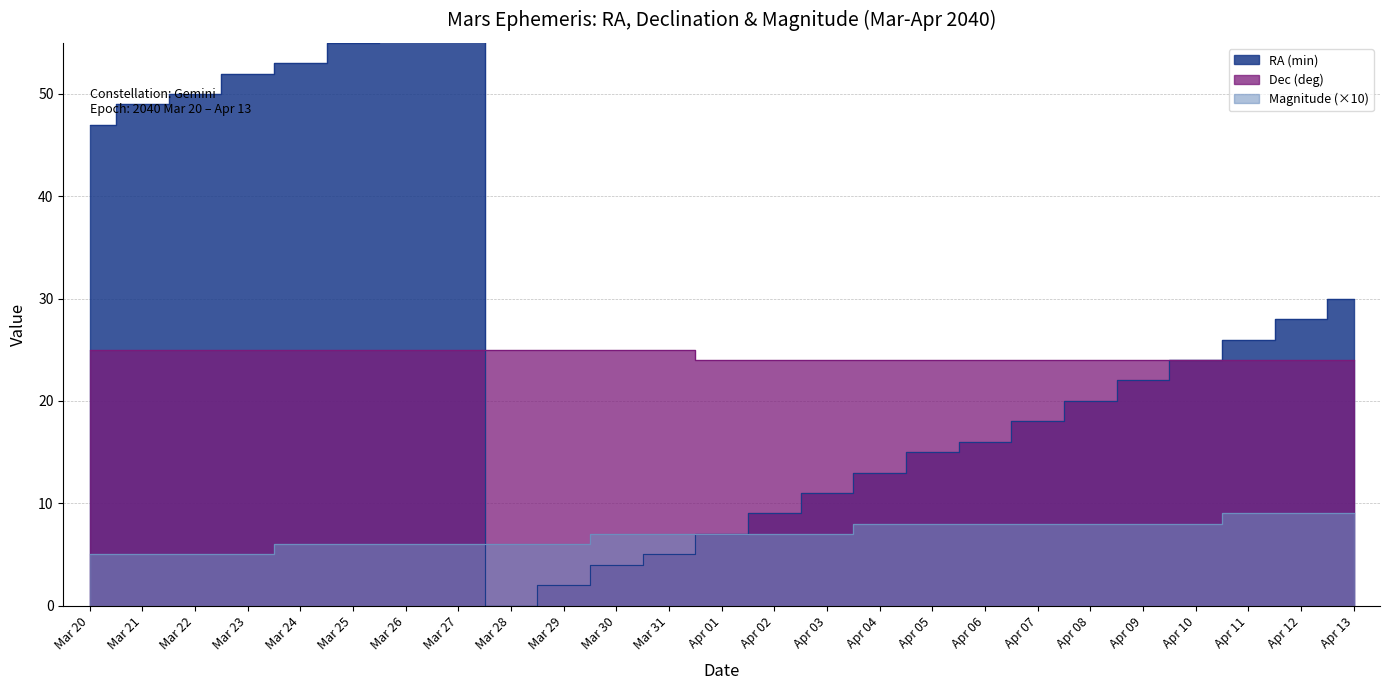

The value of RA (min) at Mar 22 is 50. True or false?

True